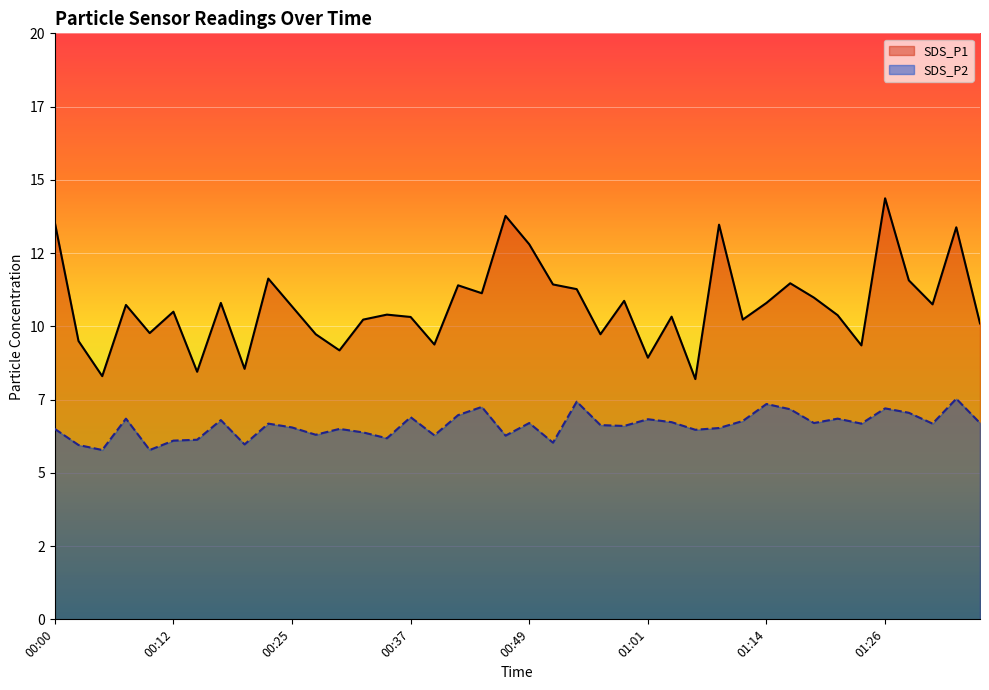

What is the label of the 24th point from the left?

00:57